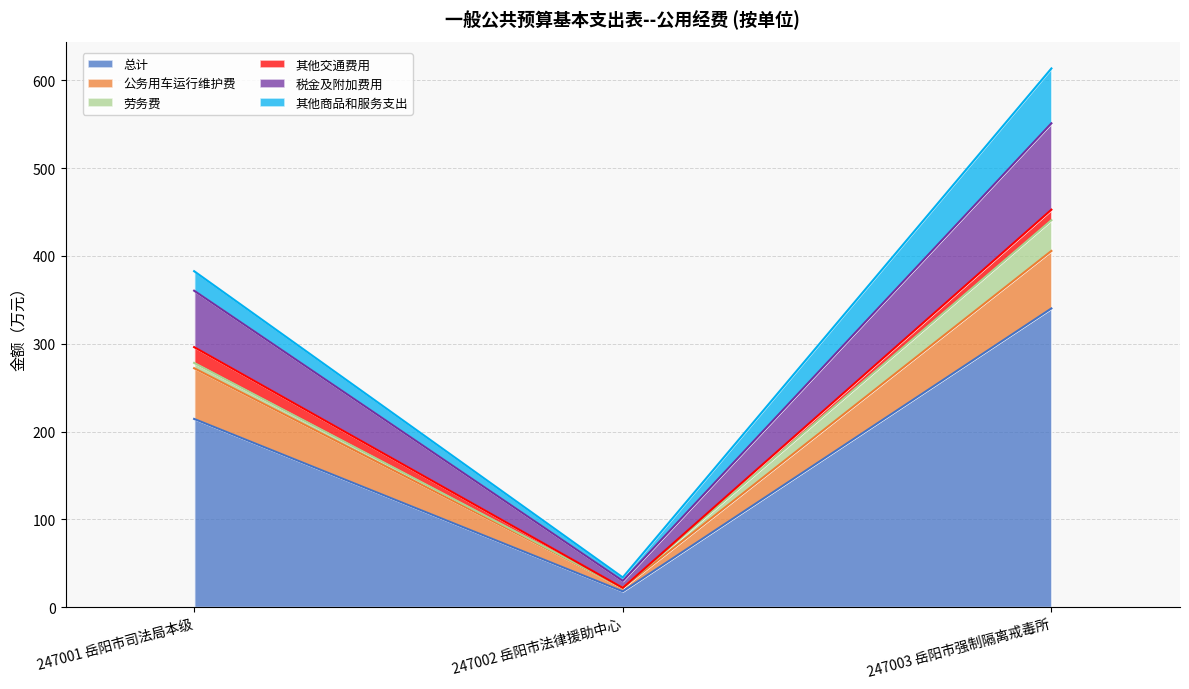

What are all the series names shown in the legend?

总计, 公务用车运行维护费, 劳务费, 其他交通费用, 税金及附加费用, 其他商品和服务支出